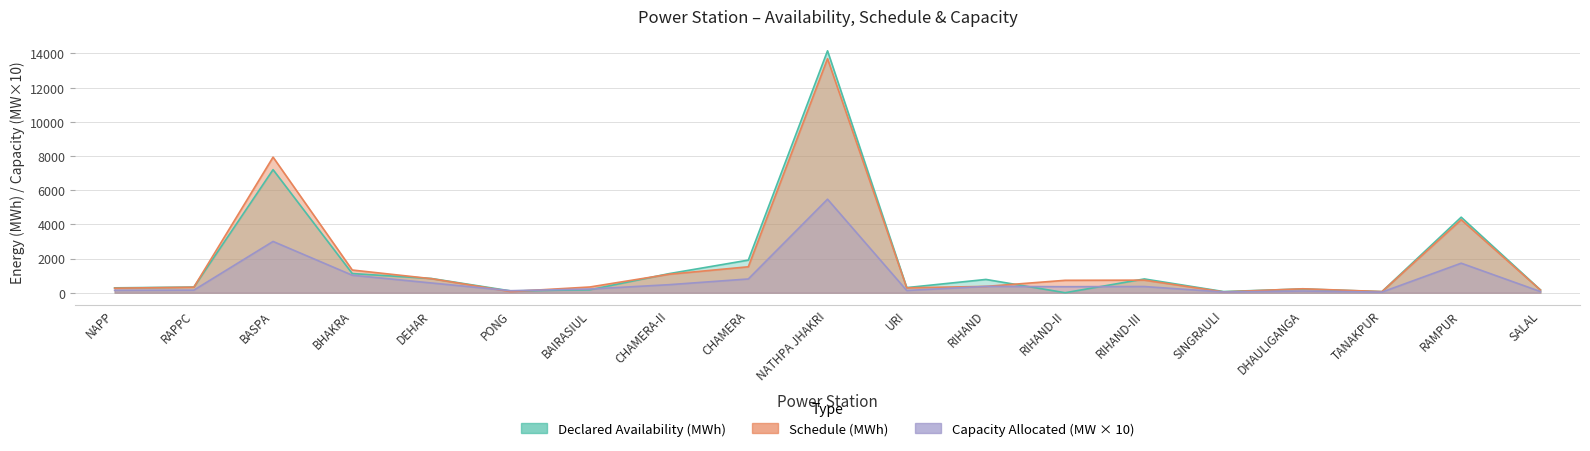

At which category does the chart reach its minimum across all series?

RIHAND-II